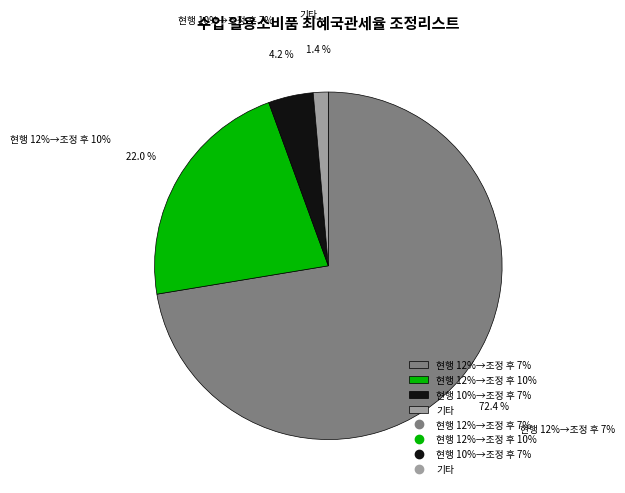

What is the largest slice in the pie chart?

현행 12%→조정 후 7%